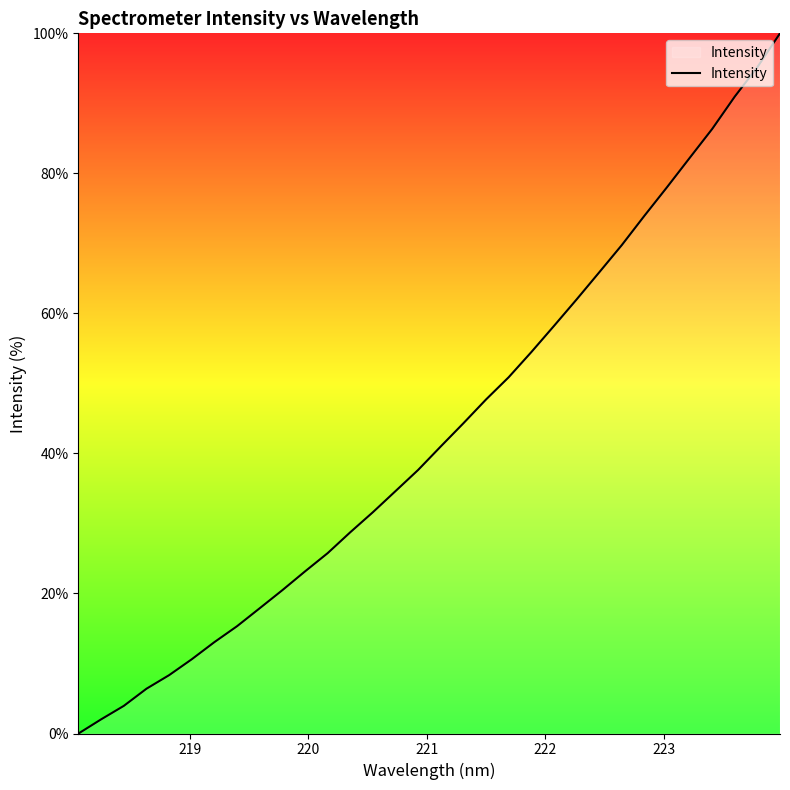

What is the difference between the maximum and minimum values?

100.0